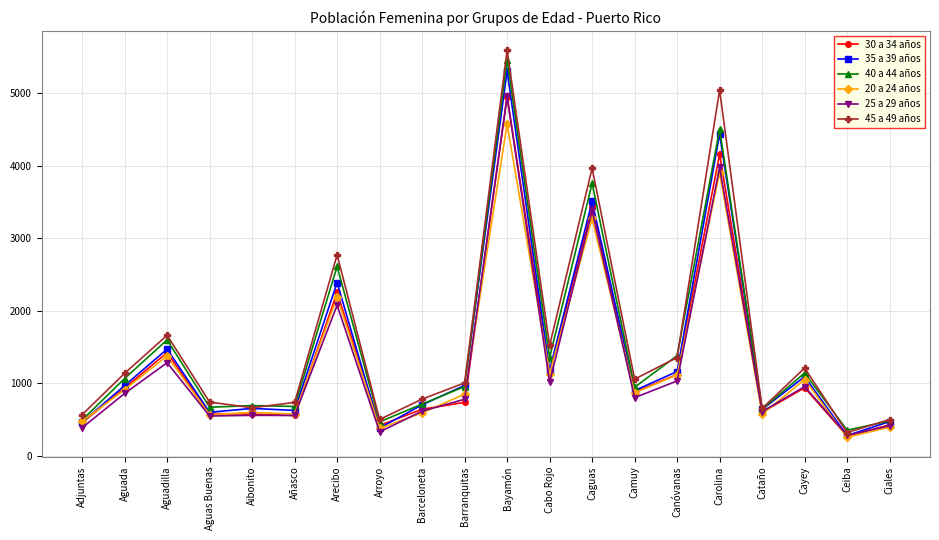

How many lines are shown in the chart?

6